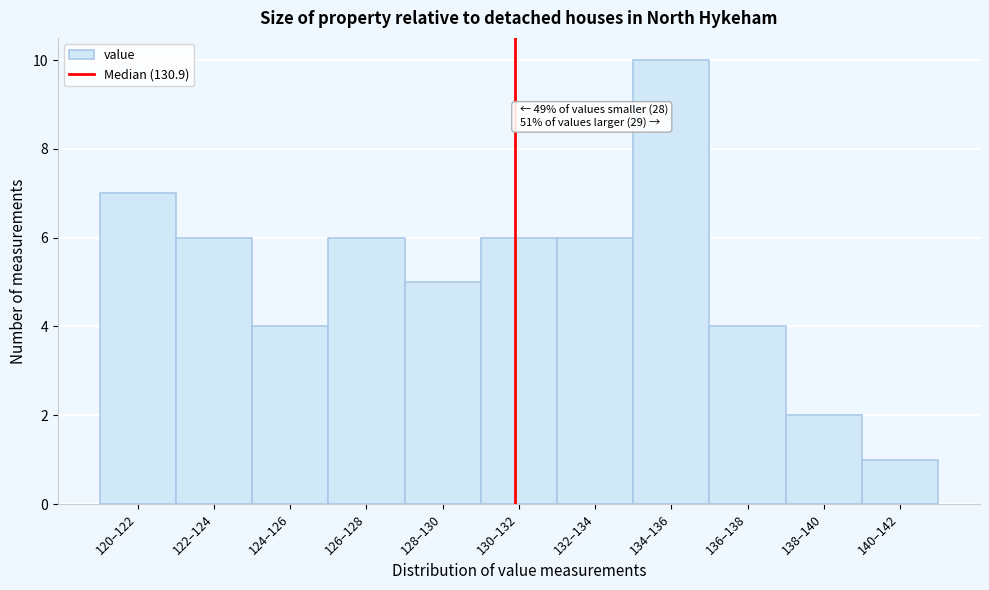

Reading right to left, what are all the values shown in this chart?

140–142=1	138–140=2	136–138=4	134–136=10	132–134=6	130–132=6	128–130=5	126–128=6	124–126=4	122–124=6	120–122=7